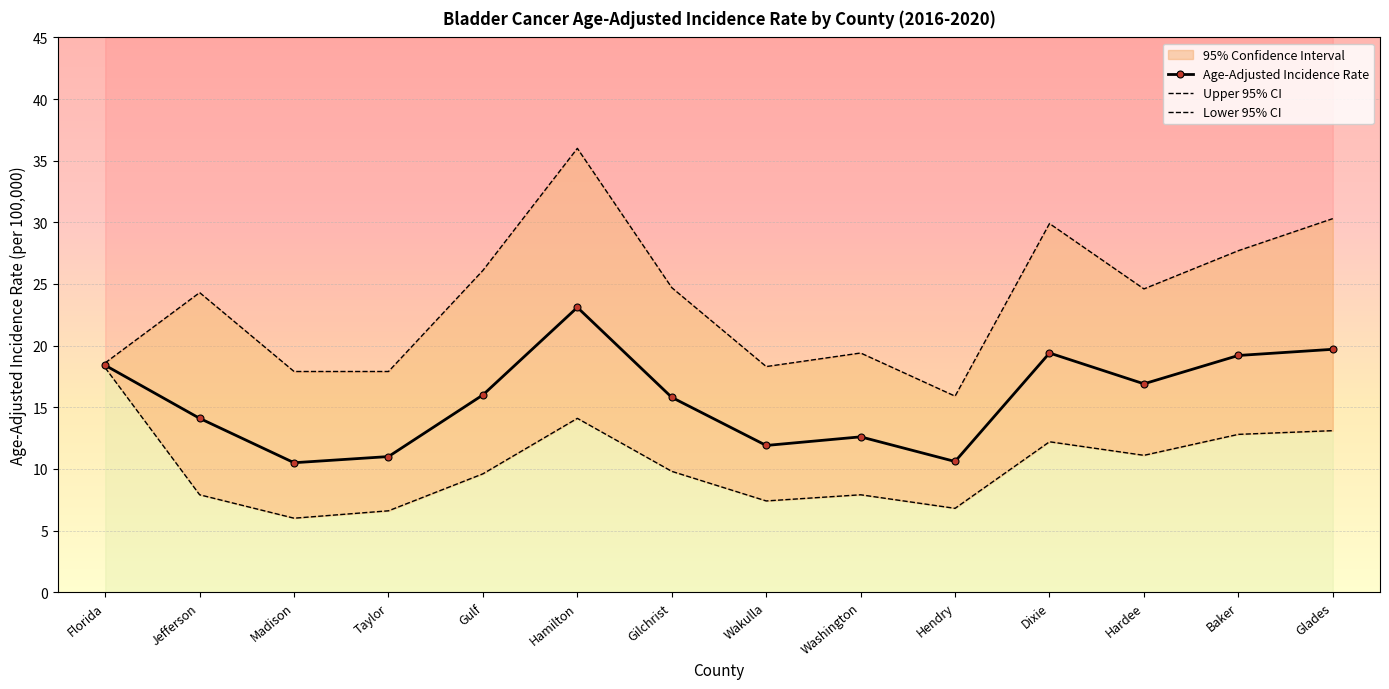

What is the difference between the highest and lowest values at Hamilton?

21.9